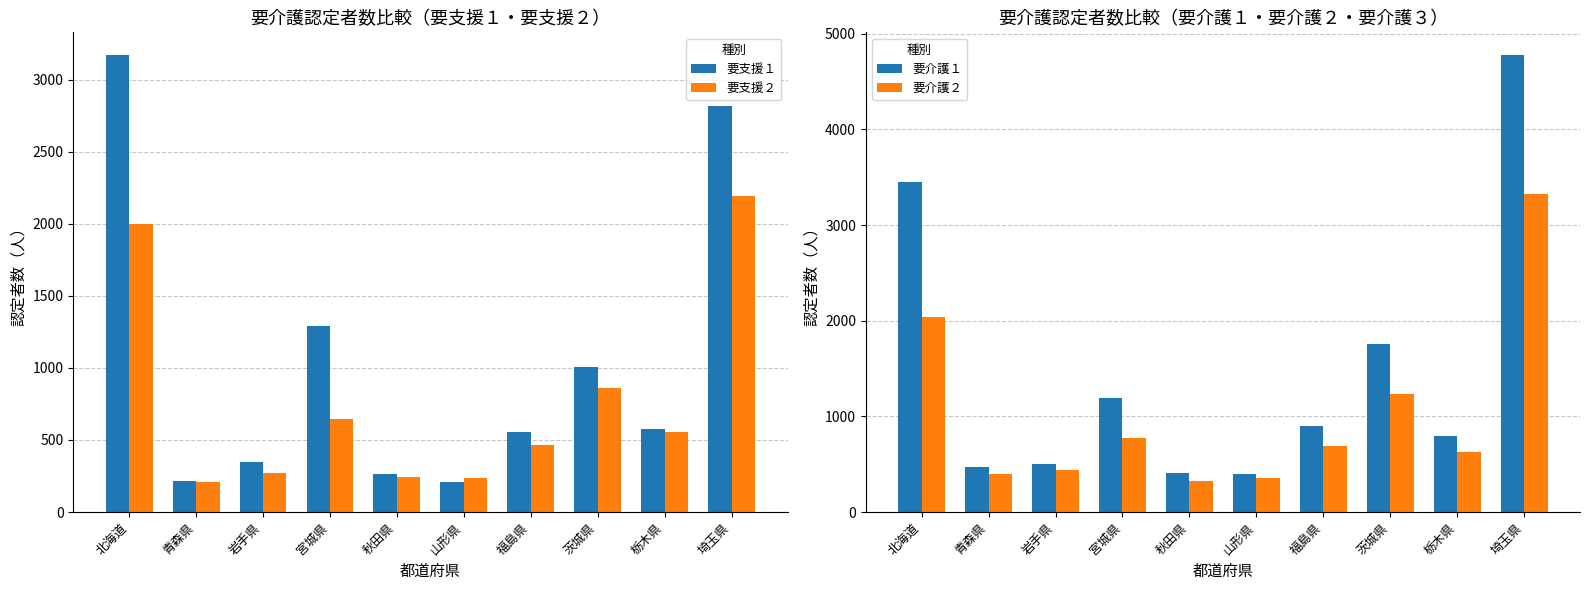

The 要支援１ series shows 3169 at 北海道. True or false?

True